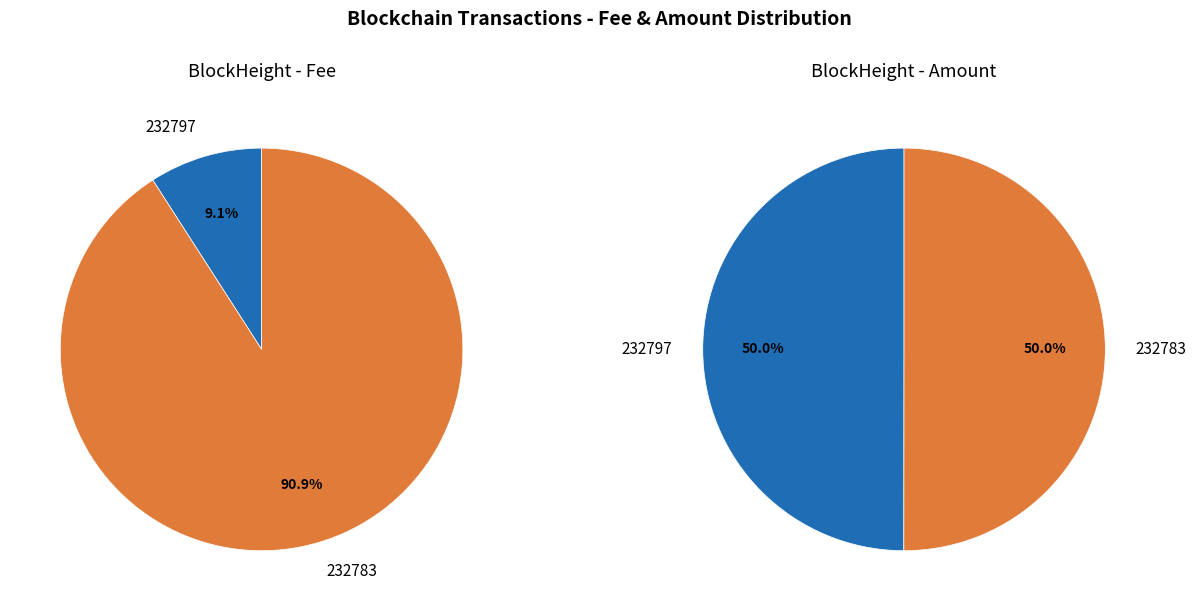

To the nearest percent, what is the difference between the largest and smallest slice percentages?

82%